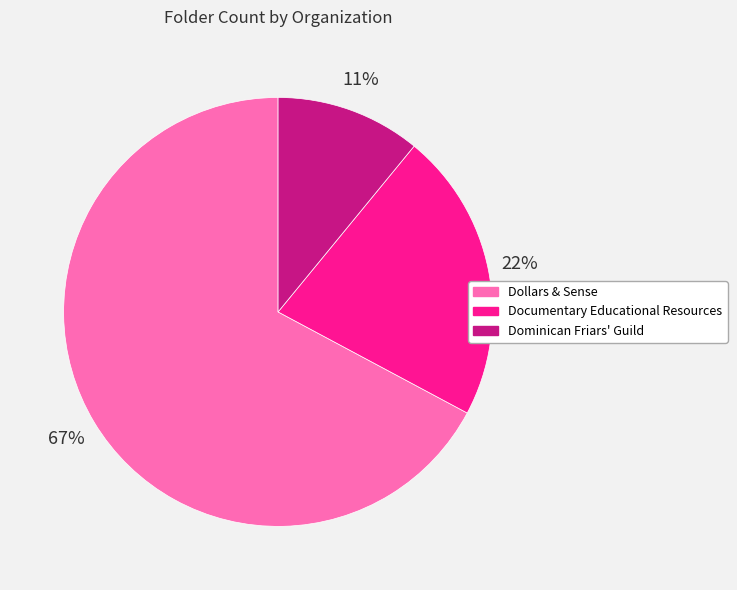

Do Documentary Educational Resources and Dollars & Sense together represent more than half of the pie?

Yes